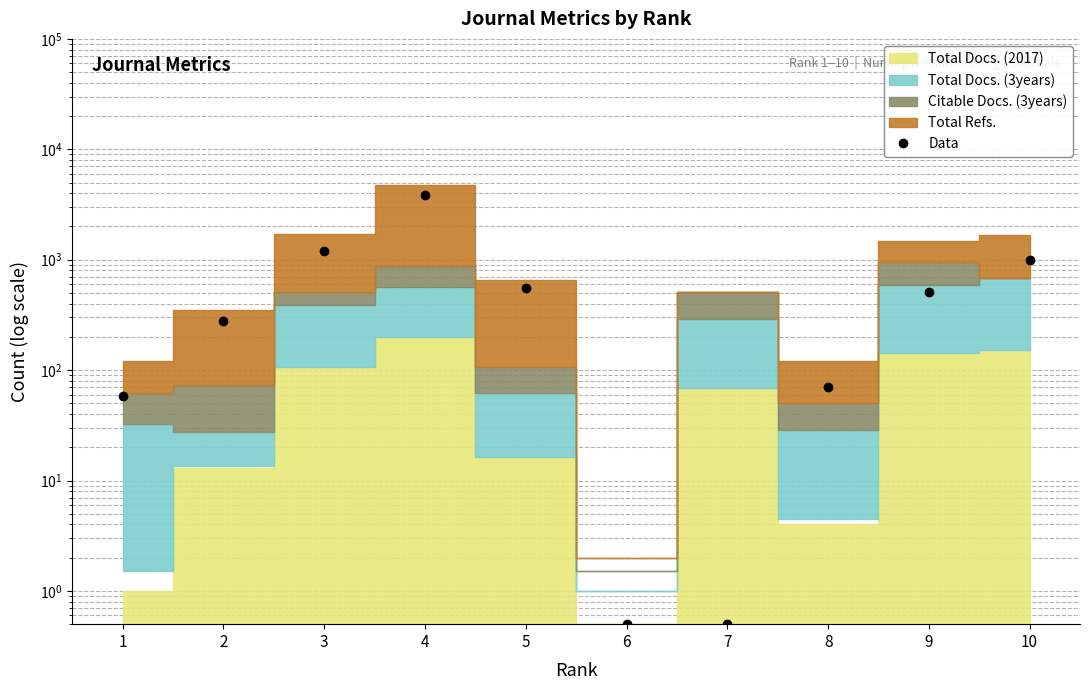

What is the value of the 3rd point from the left?

1210.0